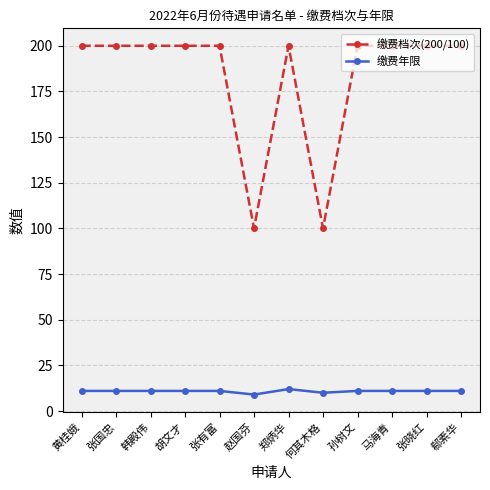

What is the greatest value displayed?

200